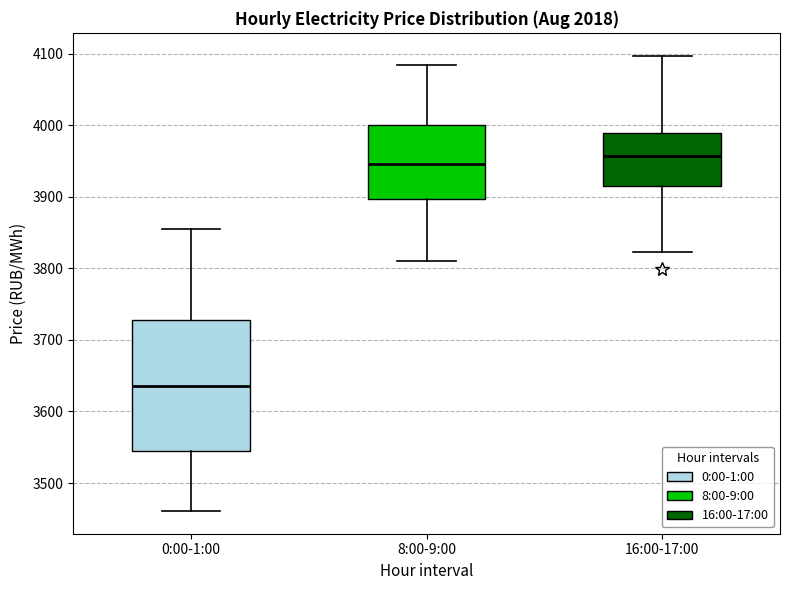

Reading left to right, transcribe this box plot: for each box, give where its median line is, the range the box spans, and where its two whiskers end, as read against the y-axis. The values are not printed on the chart, so give them approximately, as read against the axis.

0:00-1:00: median 3640, box 3540 to 3730, whiskers 3460 to 3850
8:00-9:00: median 3950, box 3900 to 4000, whiskers 3810 to 4080
16:00-17:00: median 3960, box 3920 to 3990, whiskers 3820 to 4100